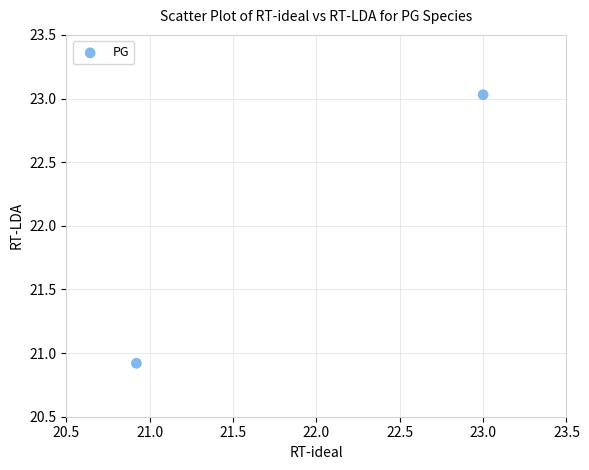

What Y value in the scatter plot is closest to 21?

20.9